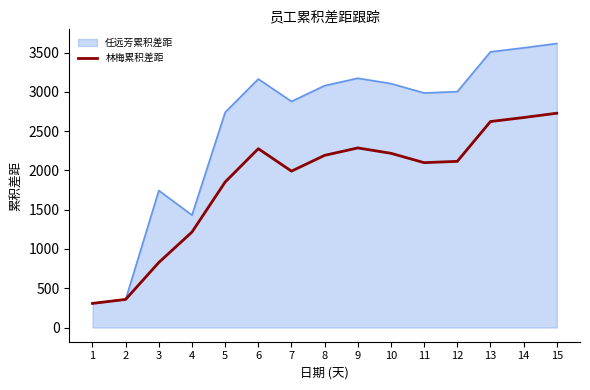

What is the minimum value for 林梅累积差距?

307.1